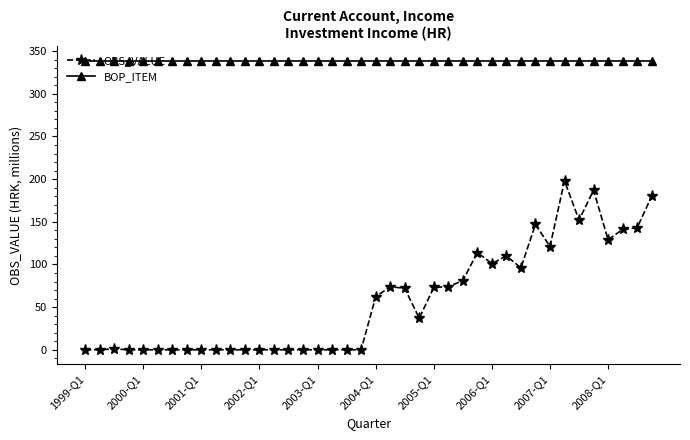

What is the maximum value for OBS_VALUE?

198